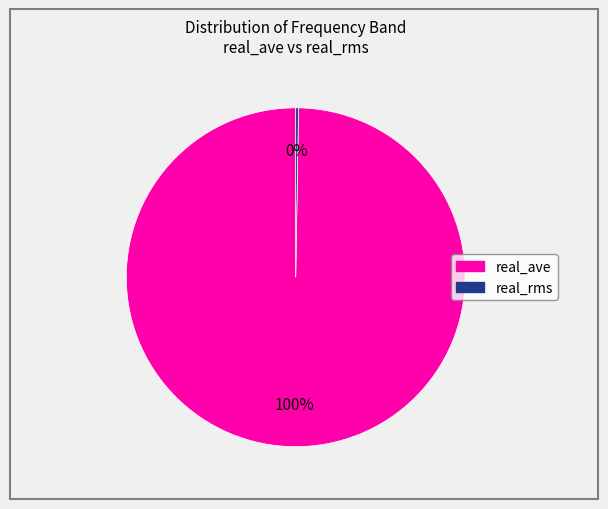

Is there a majority slice in this chart?

Yes